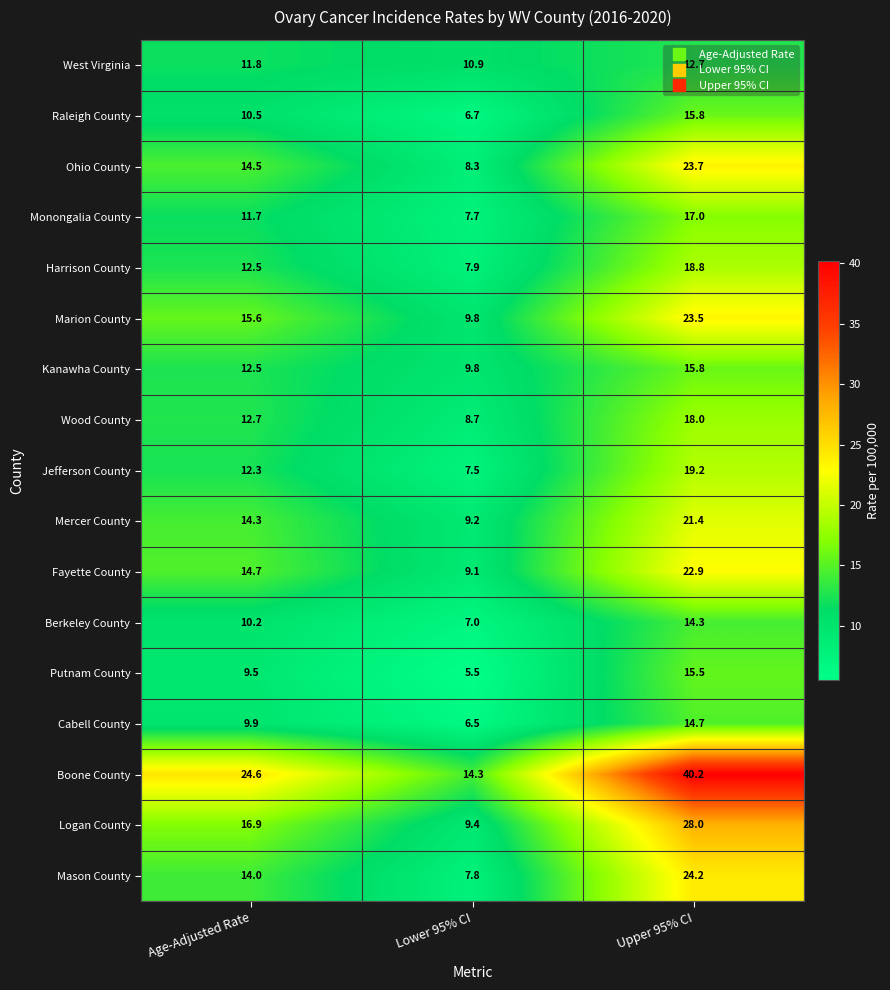

Count the number of data series in this chart.

17